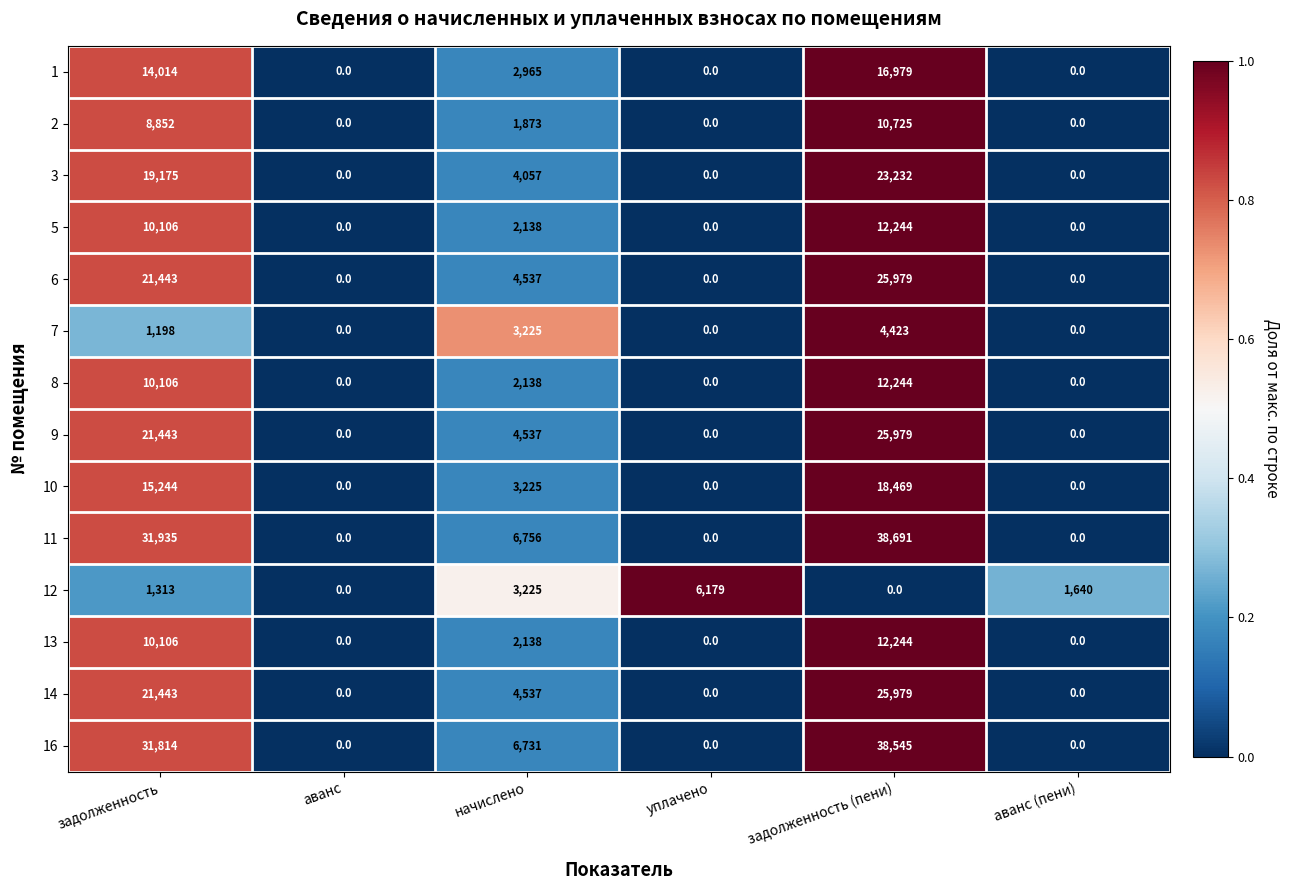

What is the total value across all series at задолженность (пени)?

265733